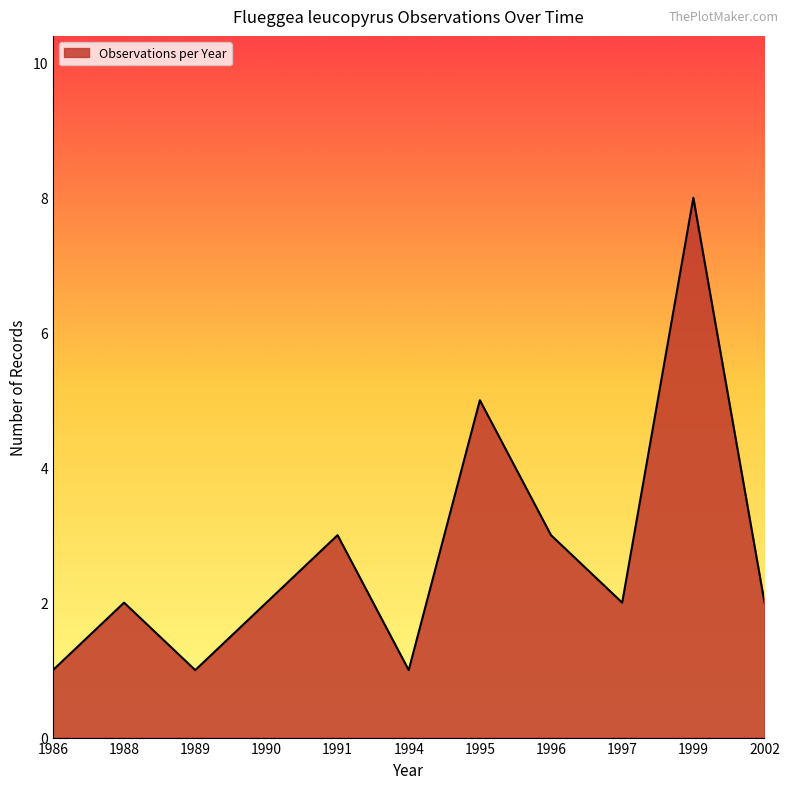

How many lines are shown in the chart?

1